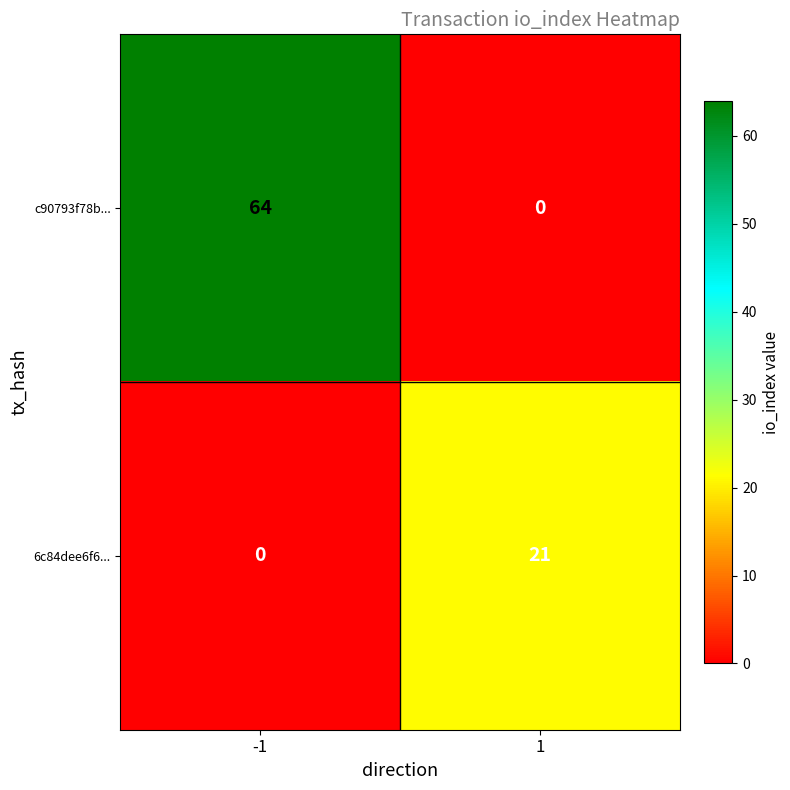

Reading left to right, list all the values displayed in this chart.

c90793f78b...: 64	0
6c84dee6f6...: 0	21